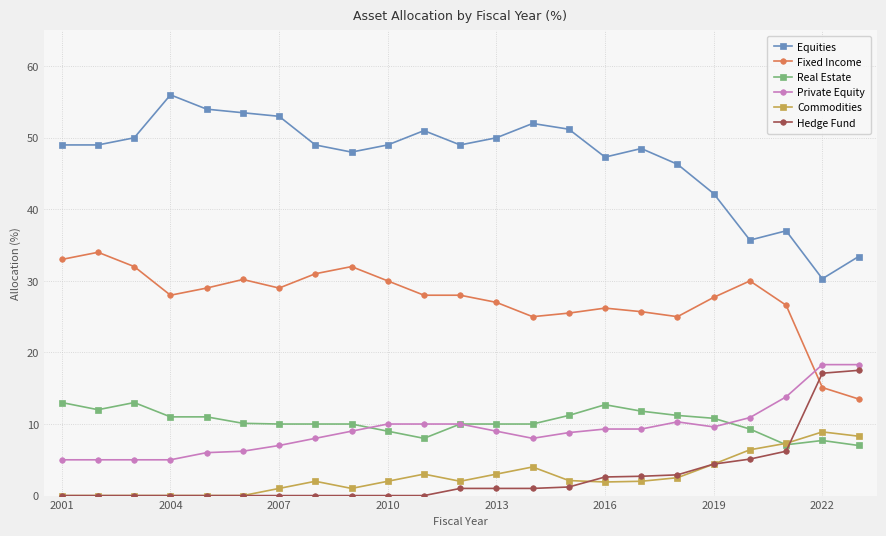

How many distinct data groups are displayed?

6